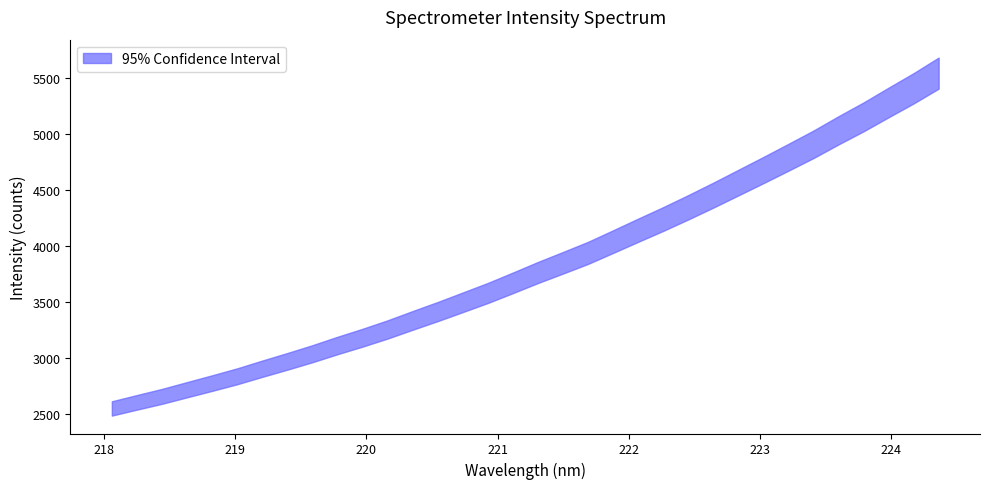

What is the highest value of the x series?

224.4